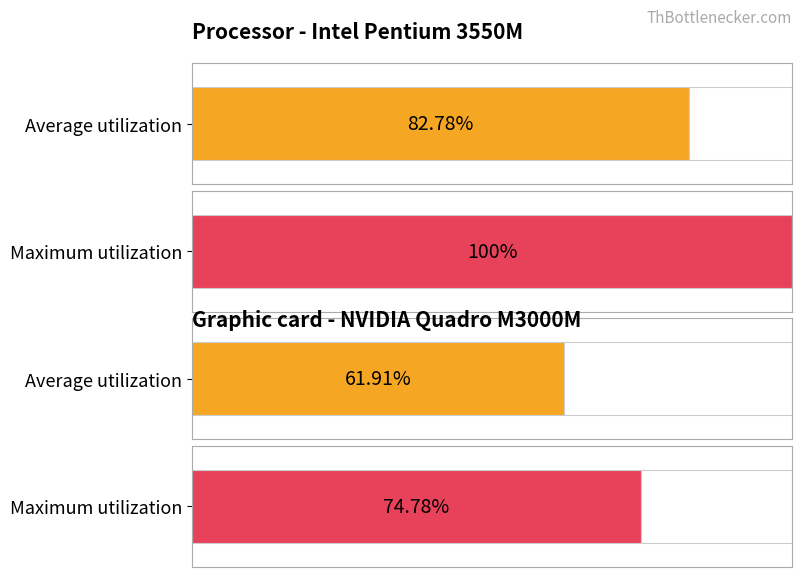

Count the number of data series in this chart.

2